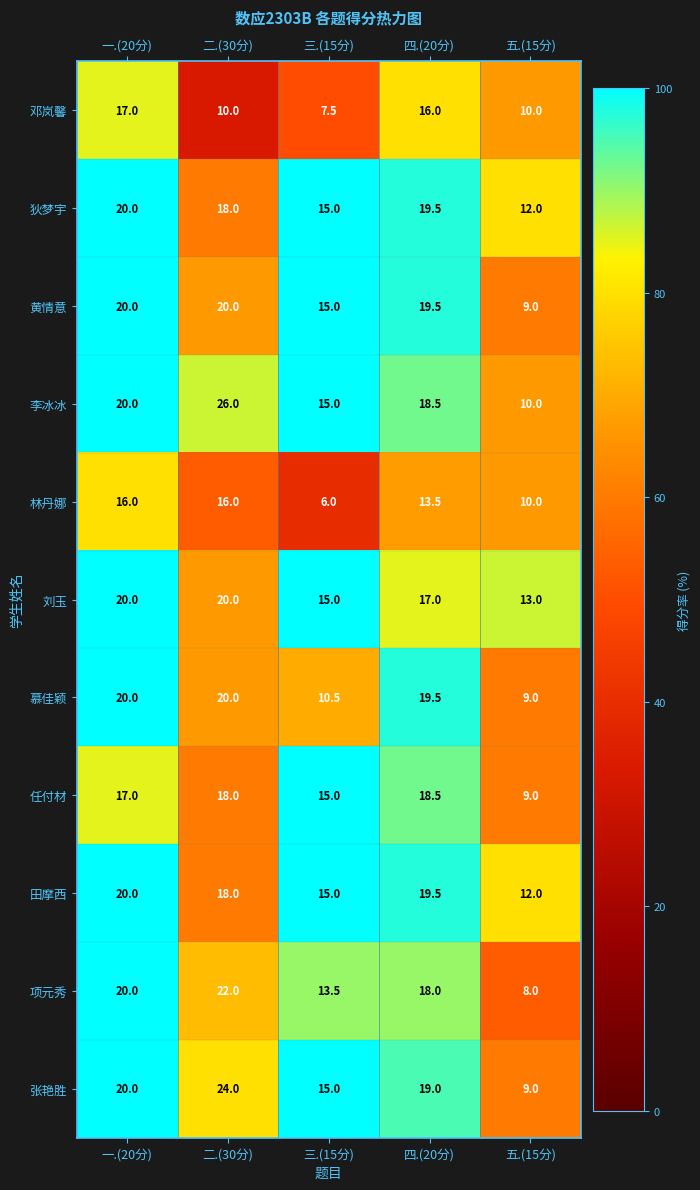

Which series has the largest total across all categories?

李冰冰